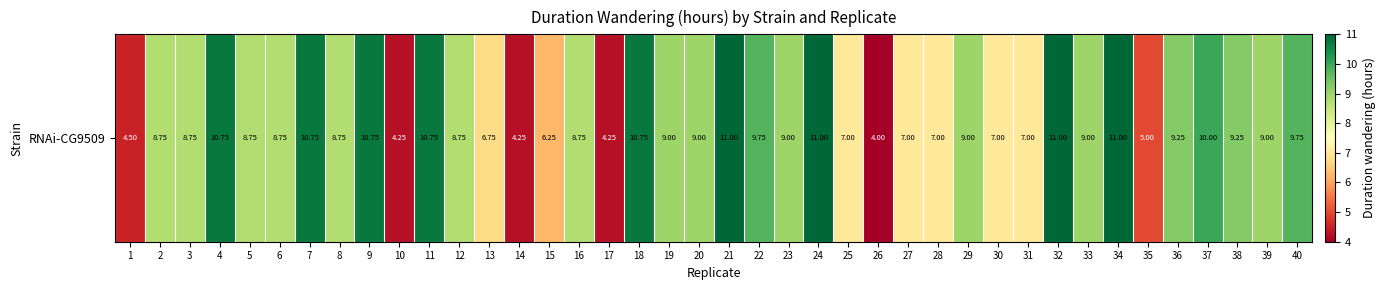

What is the minimum value shown in the chart?

4.0